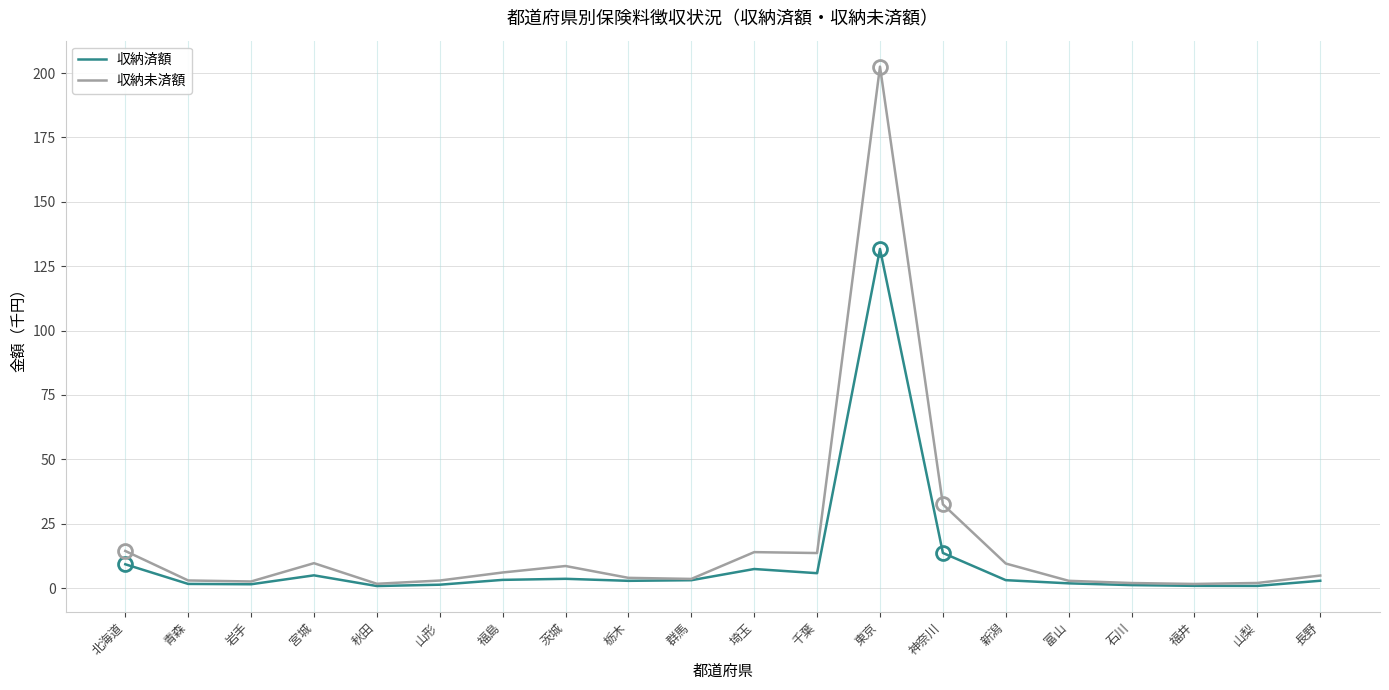

Where is the first local maximum for 収納済額?

宮城